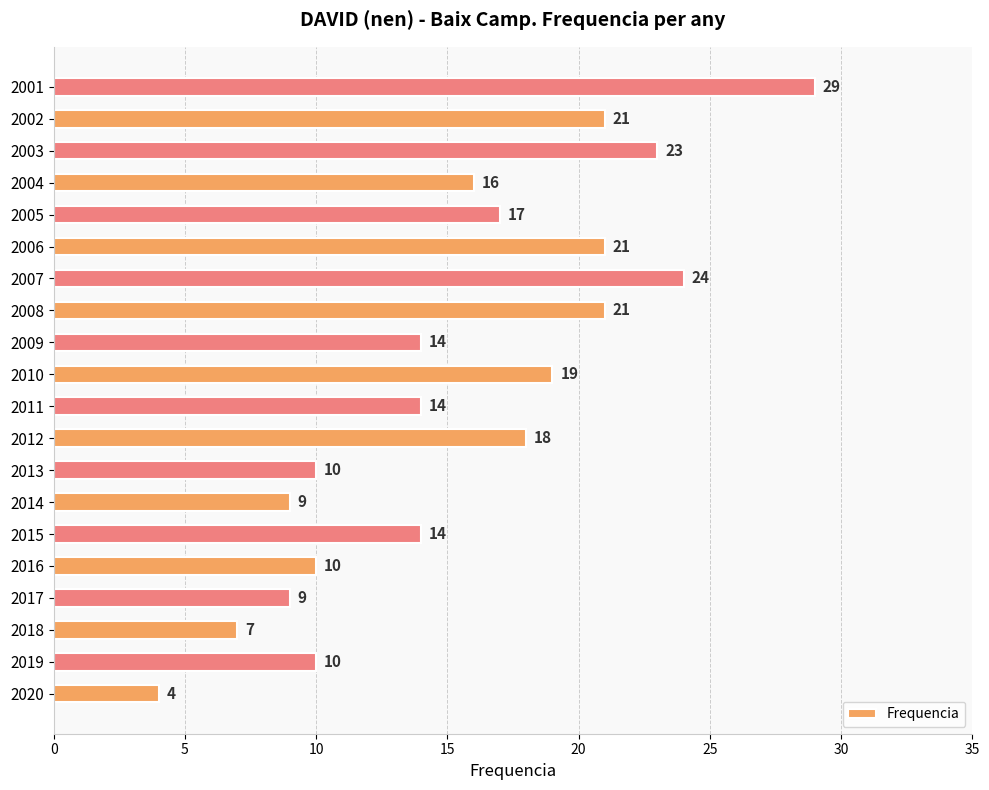

At which category does the chart reach its peak across all series?

2001